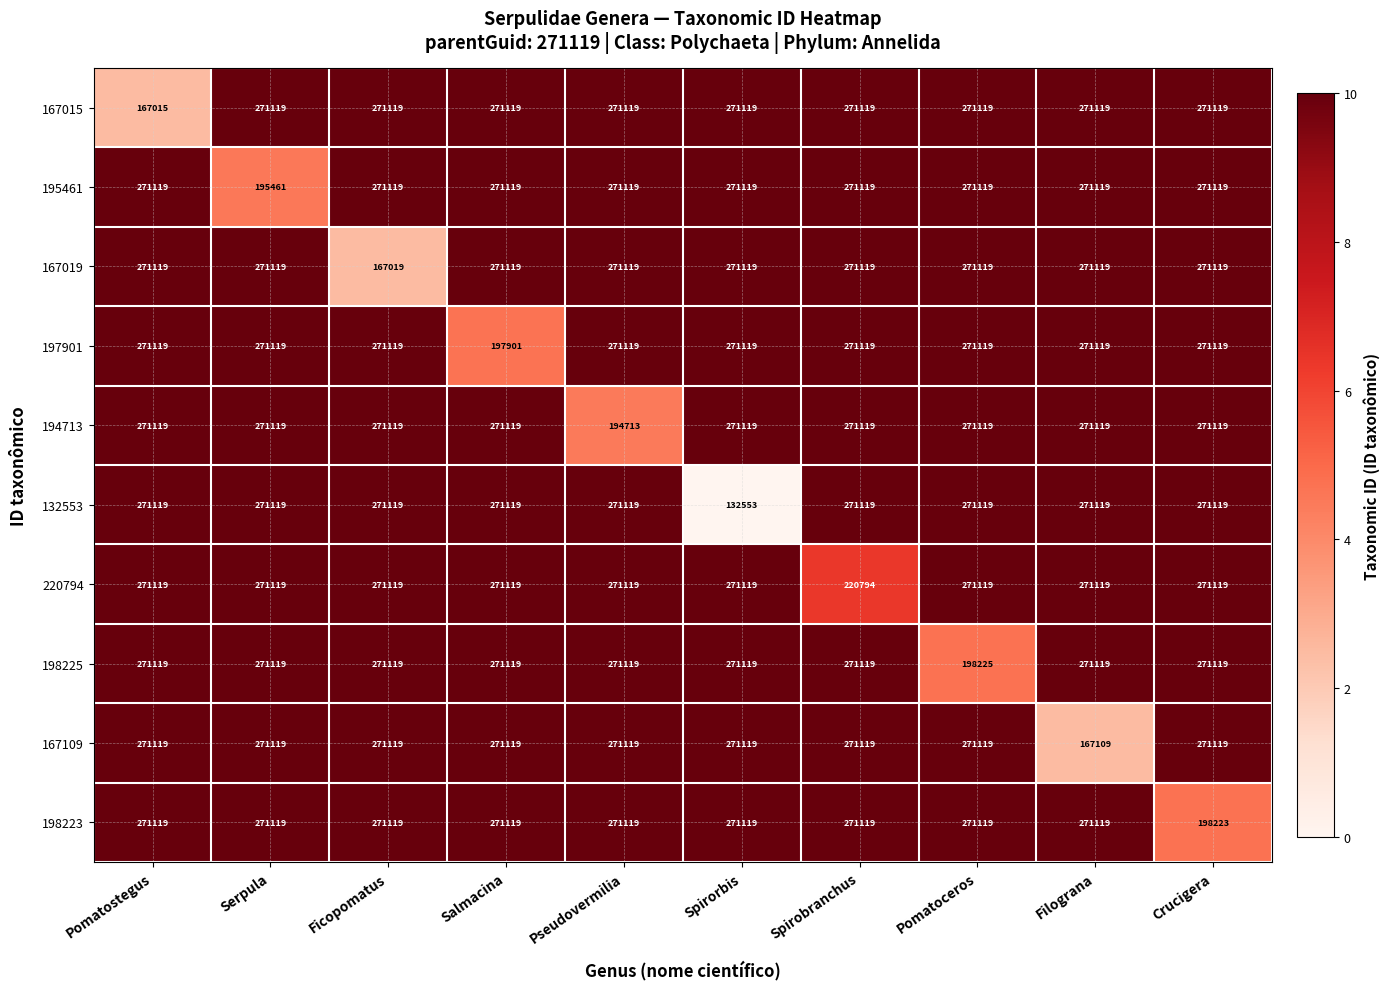

The value of 198225 at Pomatoceros is 198225. True or false?

True